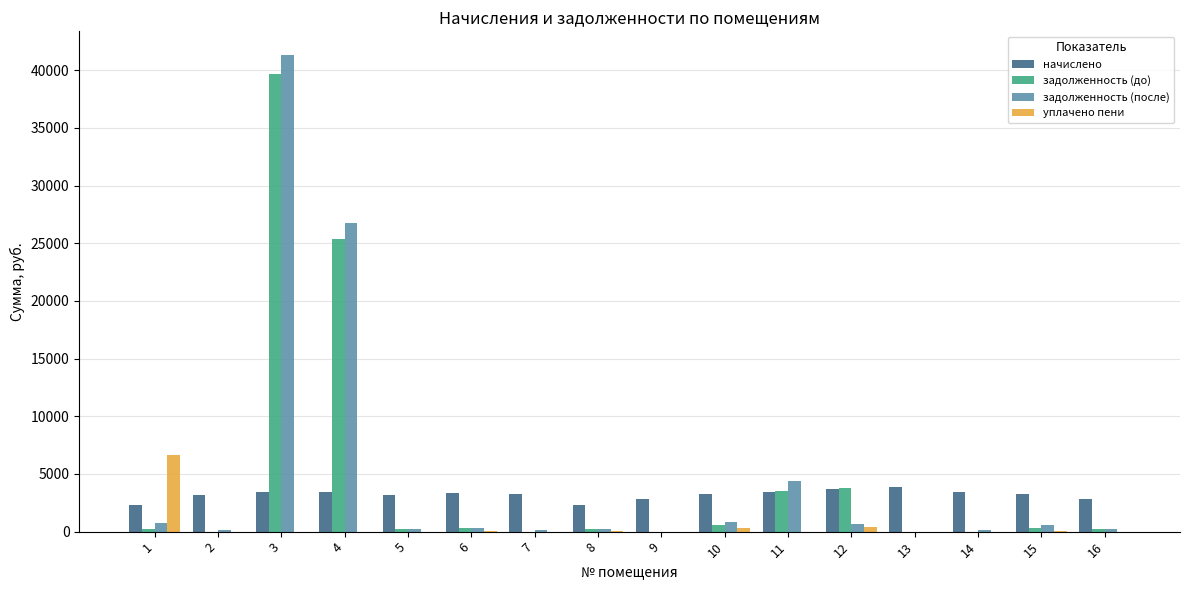

What are all the series names shown in the legend?

начислено, задолженность (до), задолженность (после), уплачено пени